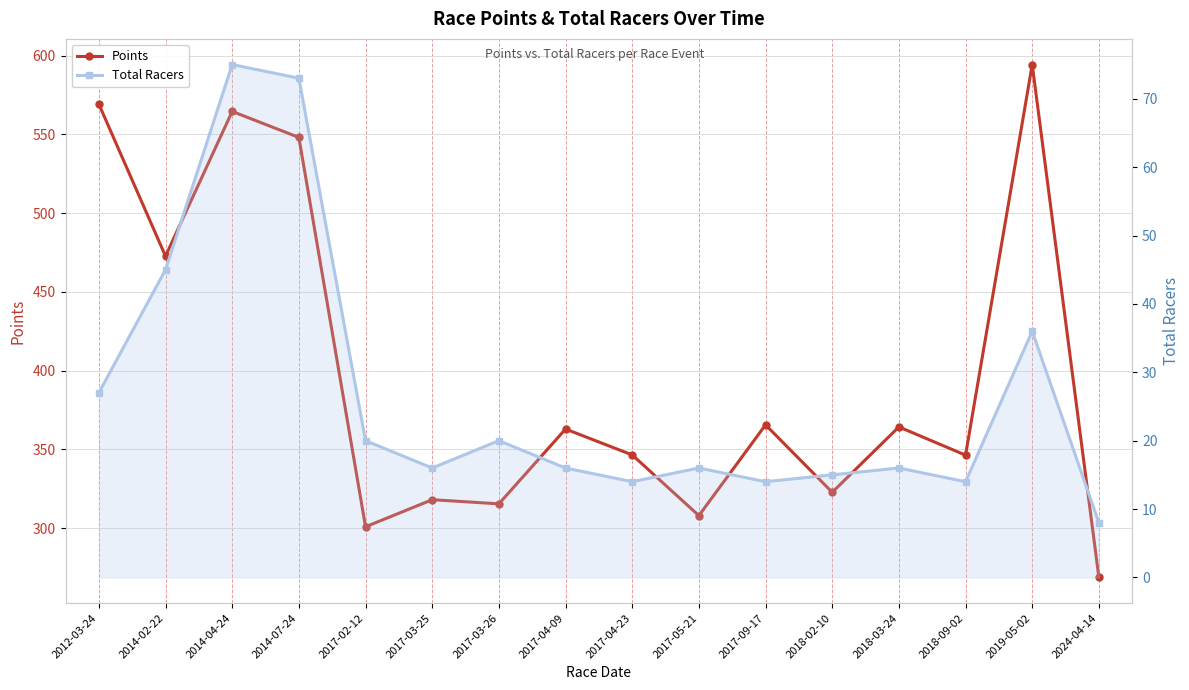

True or false: Total Racers and Points intersect in this chart.

False